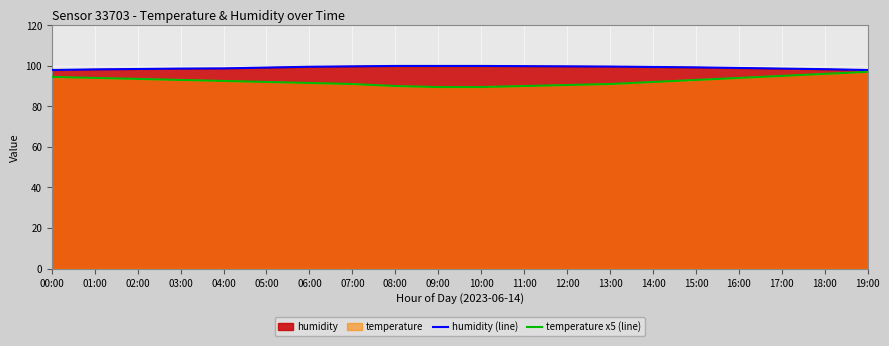

What is the spread (max minus min) of values at 07:00?

8.7